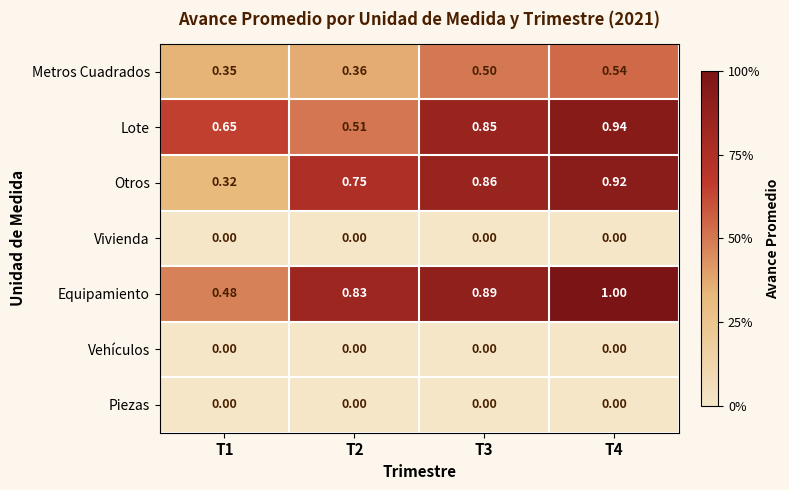

Between T1 and T2, which series saw the biggest shift?

Otros